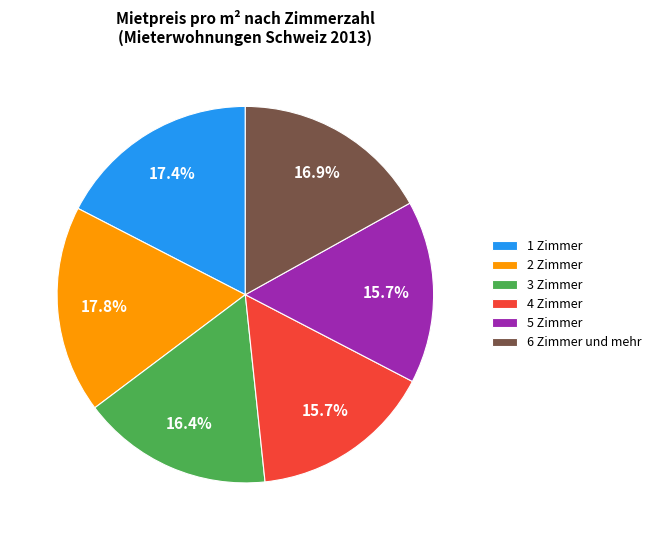

How much of the chart is everything except 5 Zimmer?

84.3%